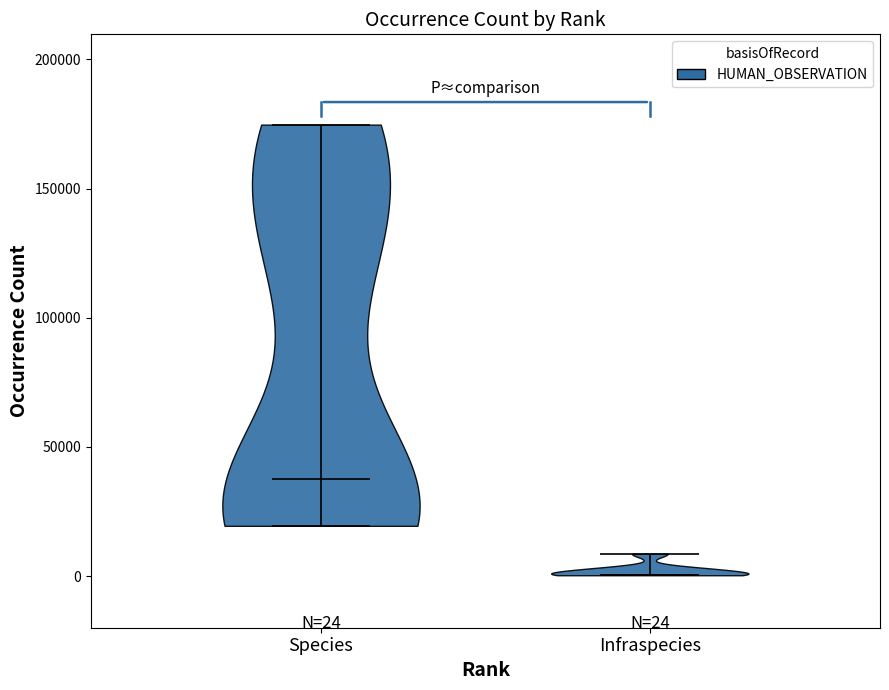

Which violin has the highest median line?

Species